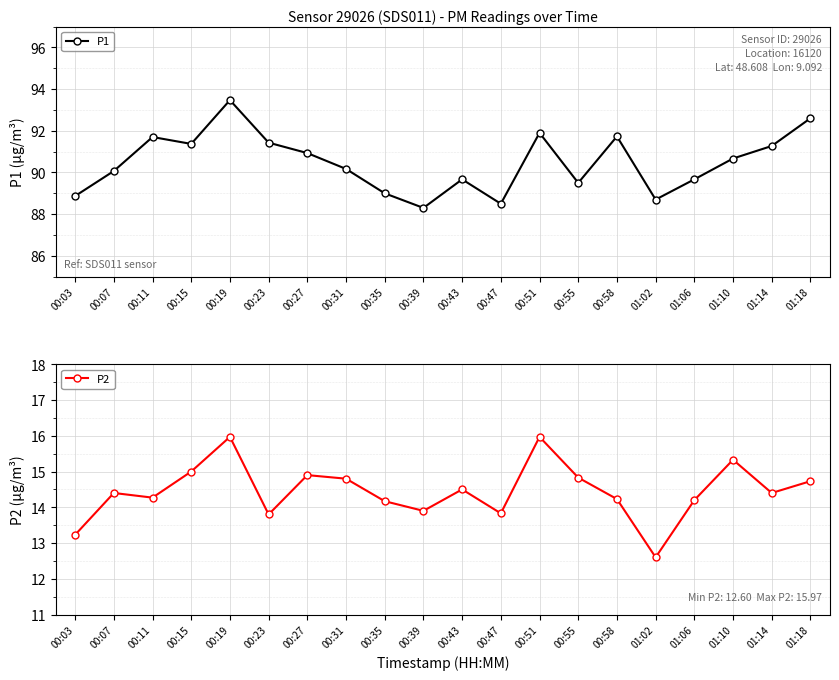

Is it true that P2 equals 13.8 at 00:47?

True